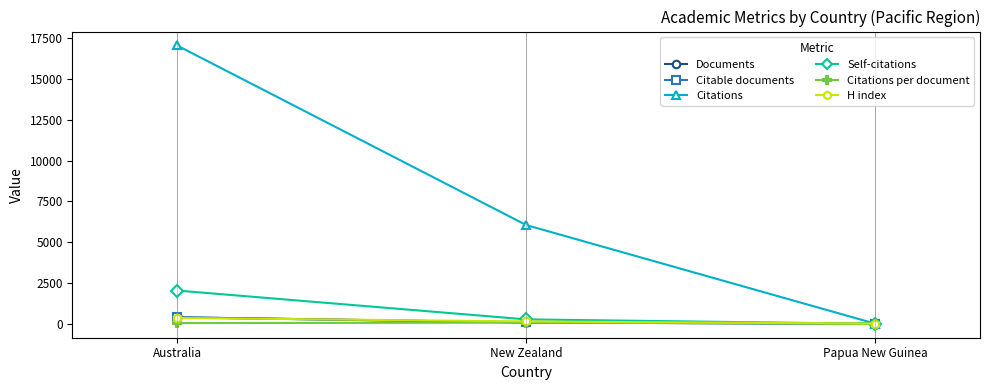

Which series has the largest range (max minus min)?

Citations